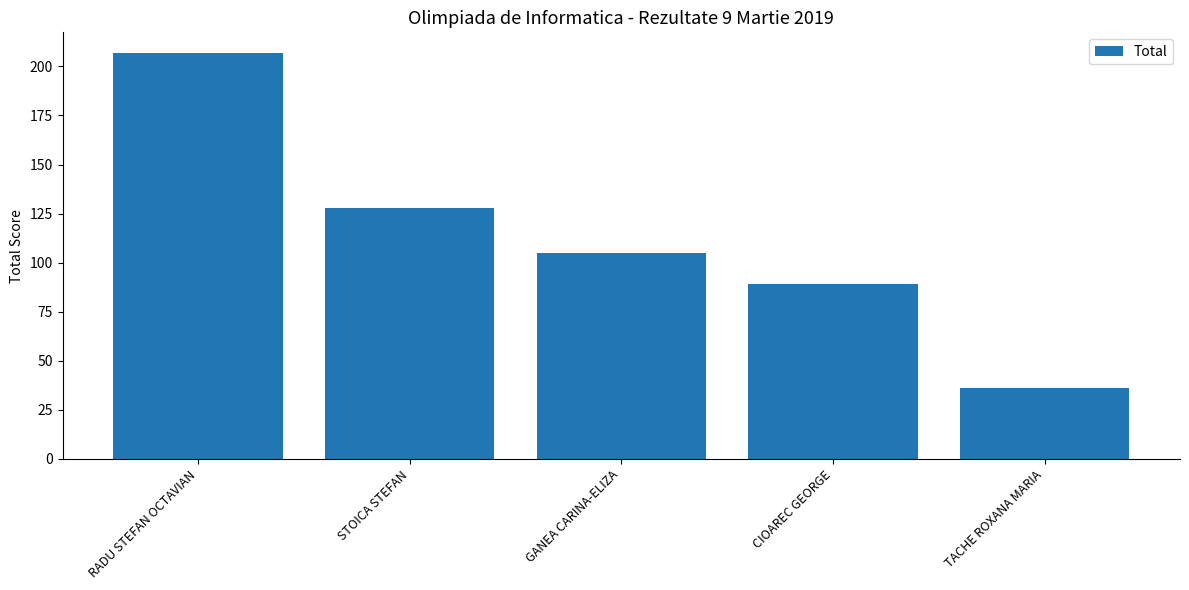

What is the change in value from CIOAREC GEORGE to TACHE ROXANA MARIA?

-53